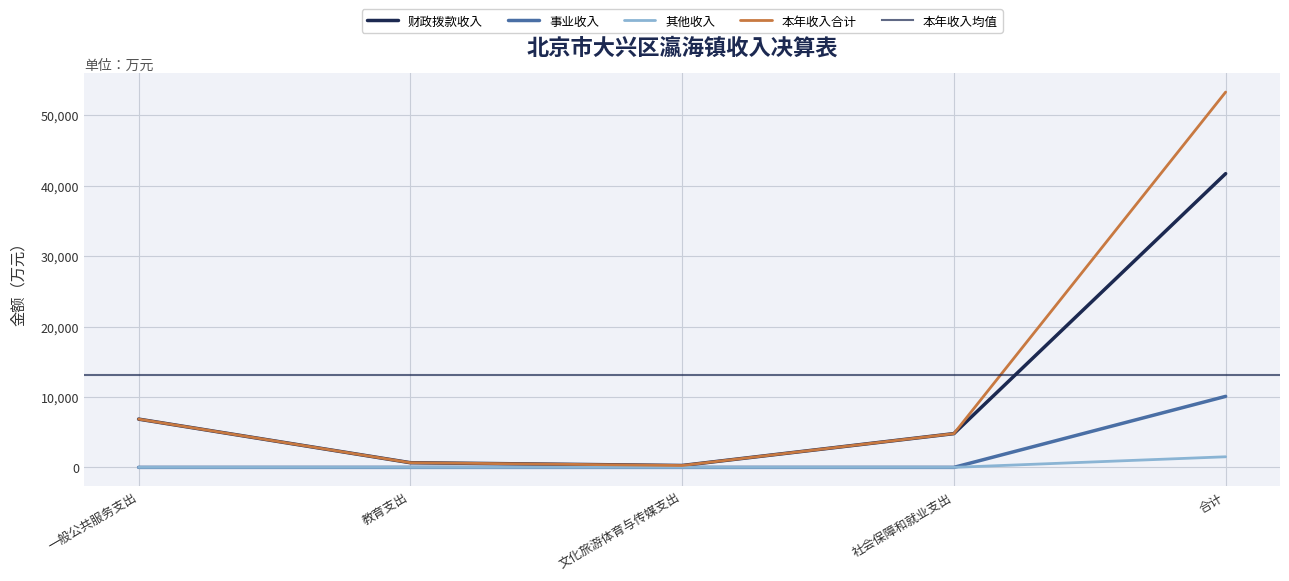

True or false: 其他收入 and 本年收入合计 cross at least once.

False